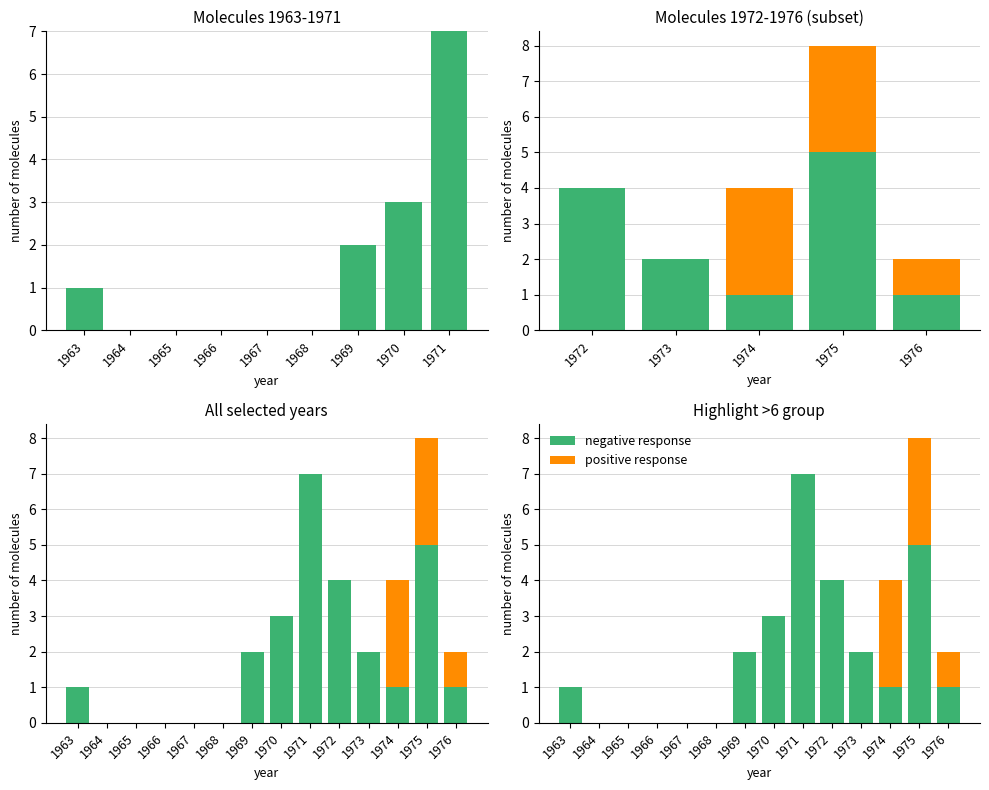

Between 1974 and 1971, which is larger?

1971